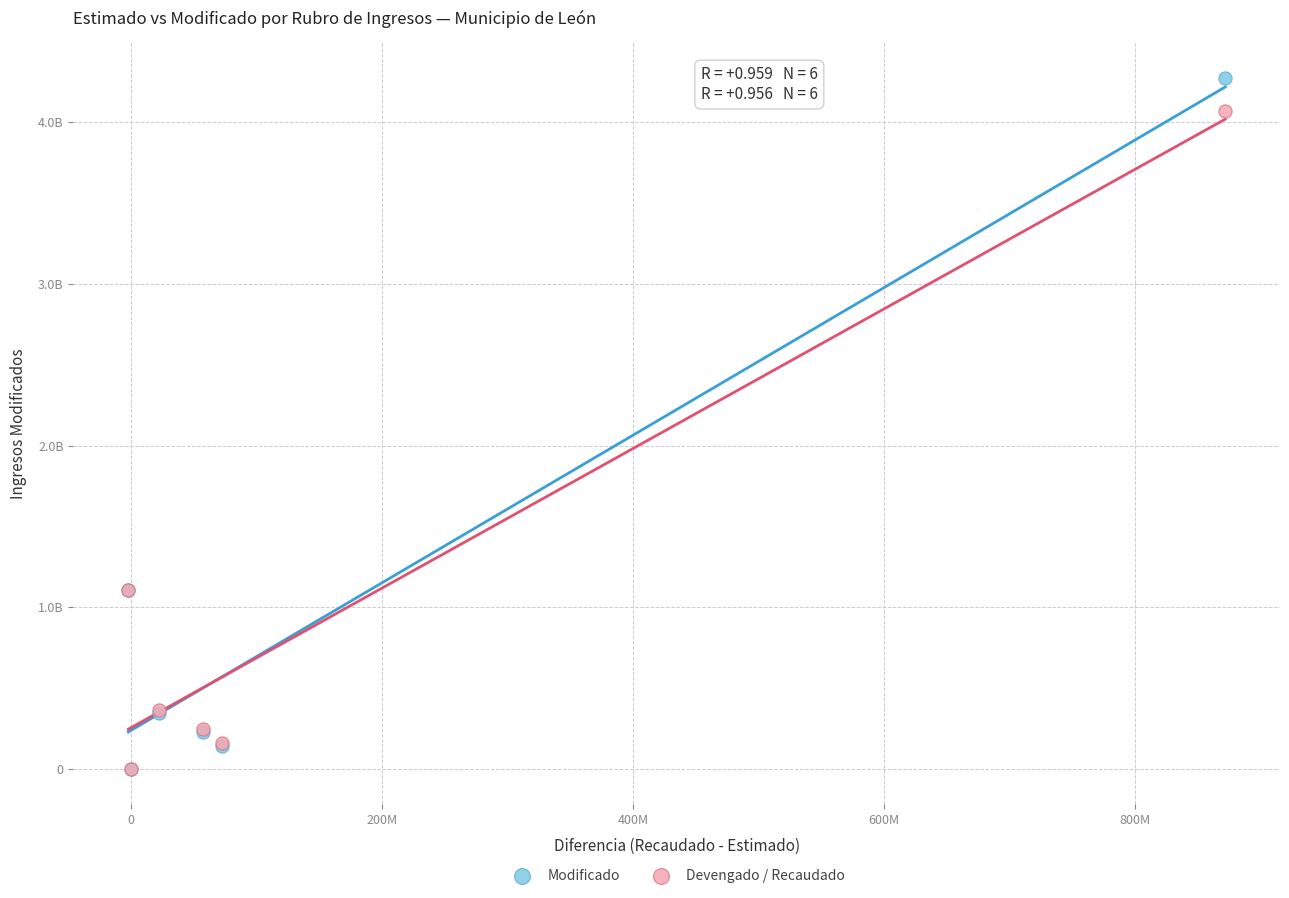

What are all the series names shown in the legend?

Modificado, Devengado / Recaudado